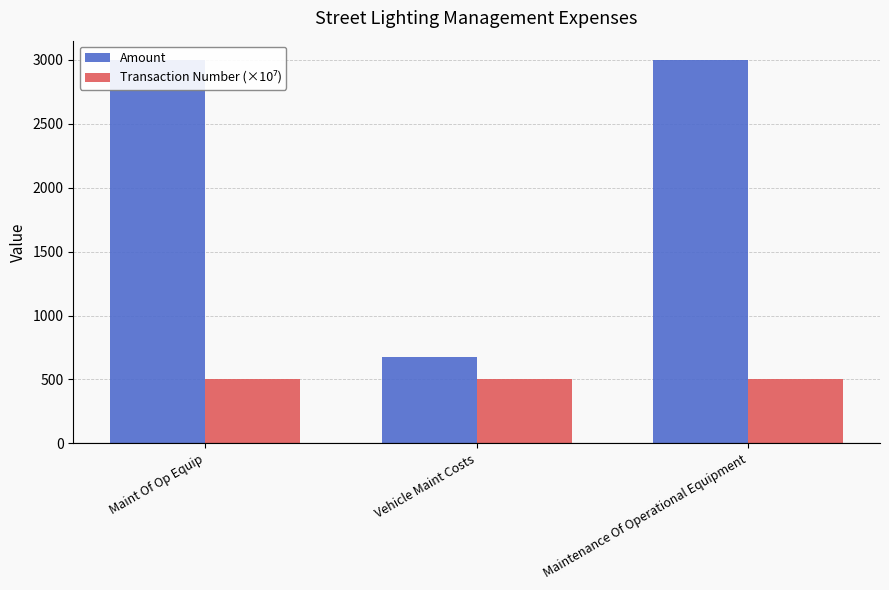

Which category has the lowest value in the Amount series?

Vehicle Maint Costs